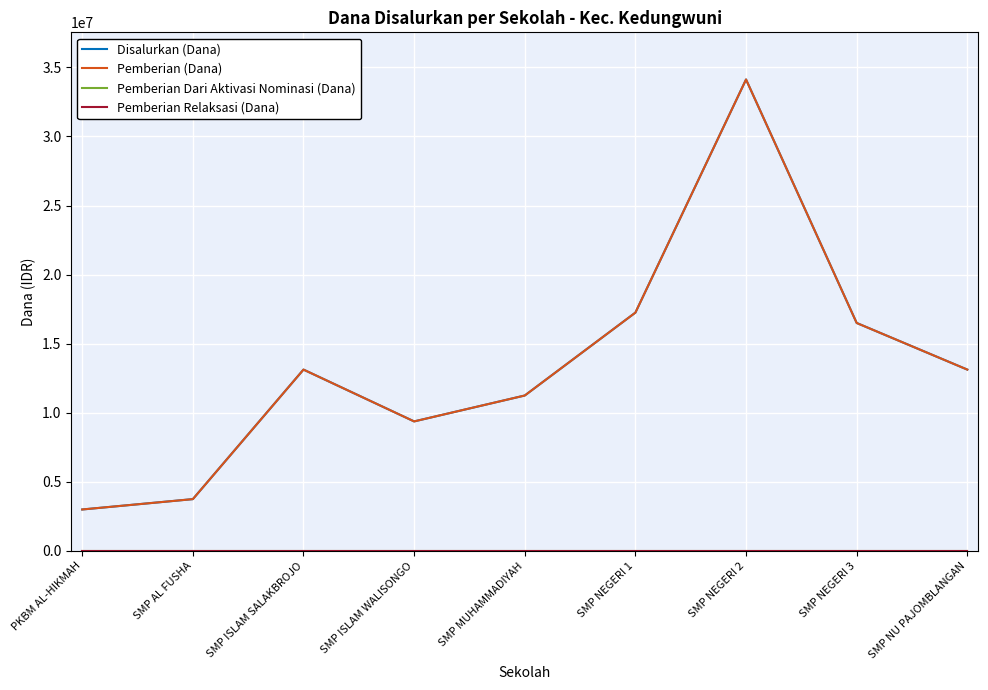

Is this an area chart (filled region under the line)?

No